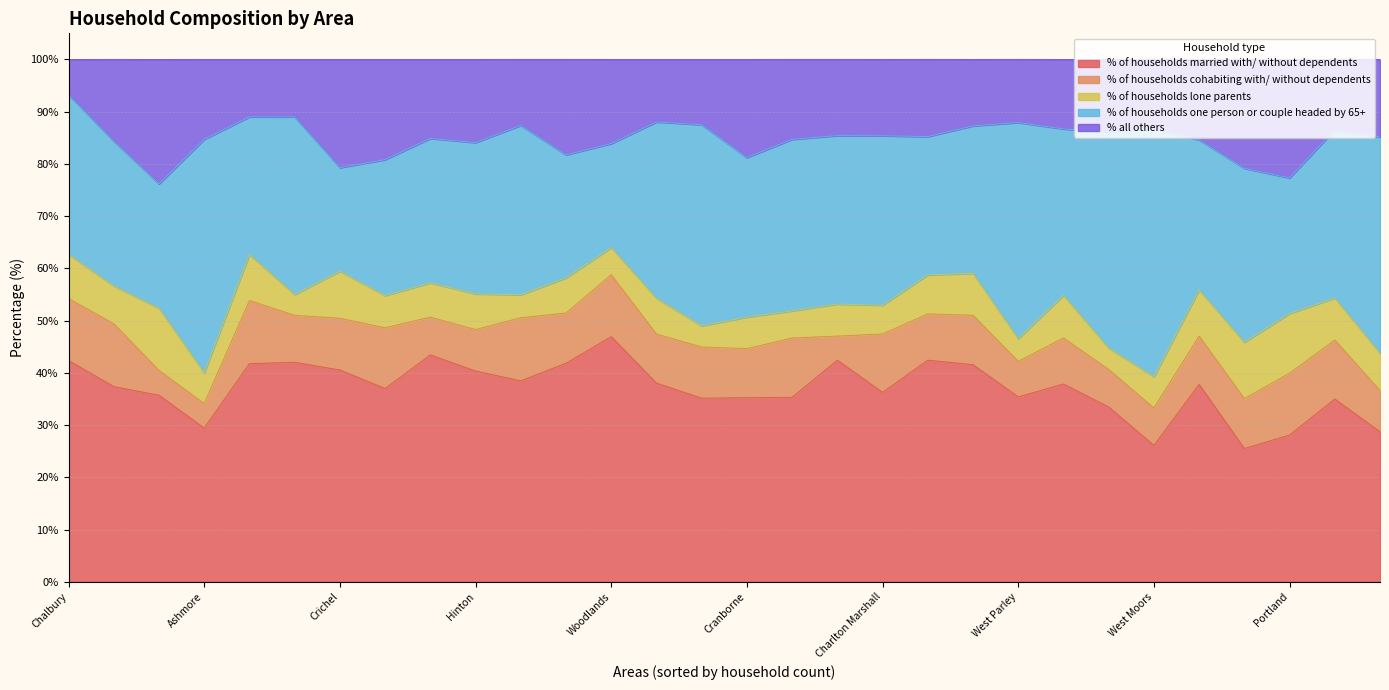

What is the highest value of the % of households married with/ without dependents series?

46.9